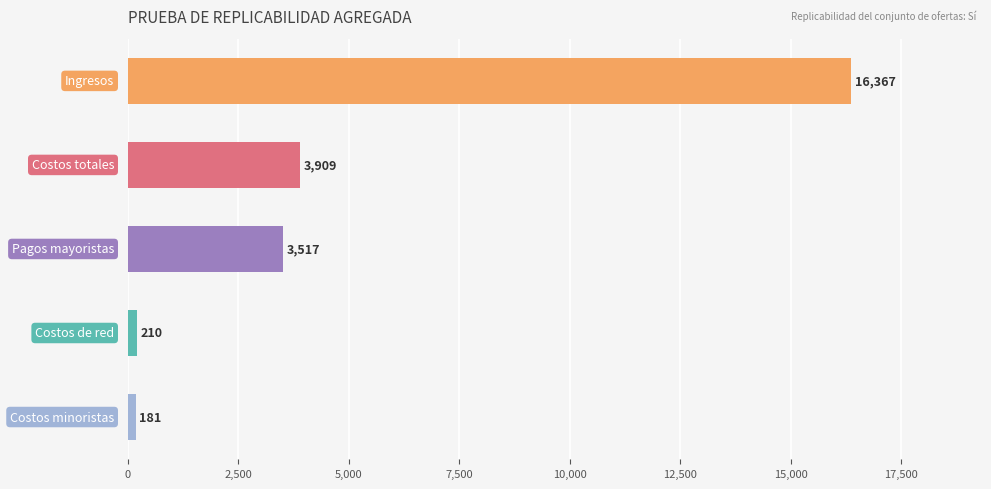

What is the sum of all values?

24184.3